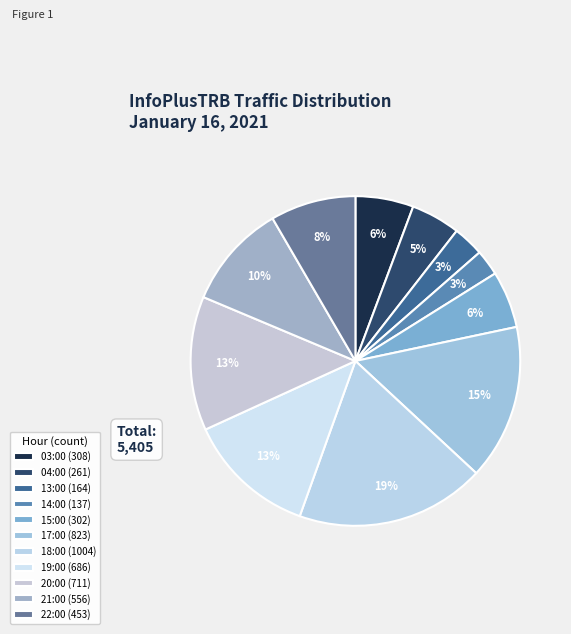

Is it true that 03:00 is 6% of the pie?

True